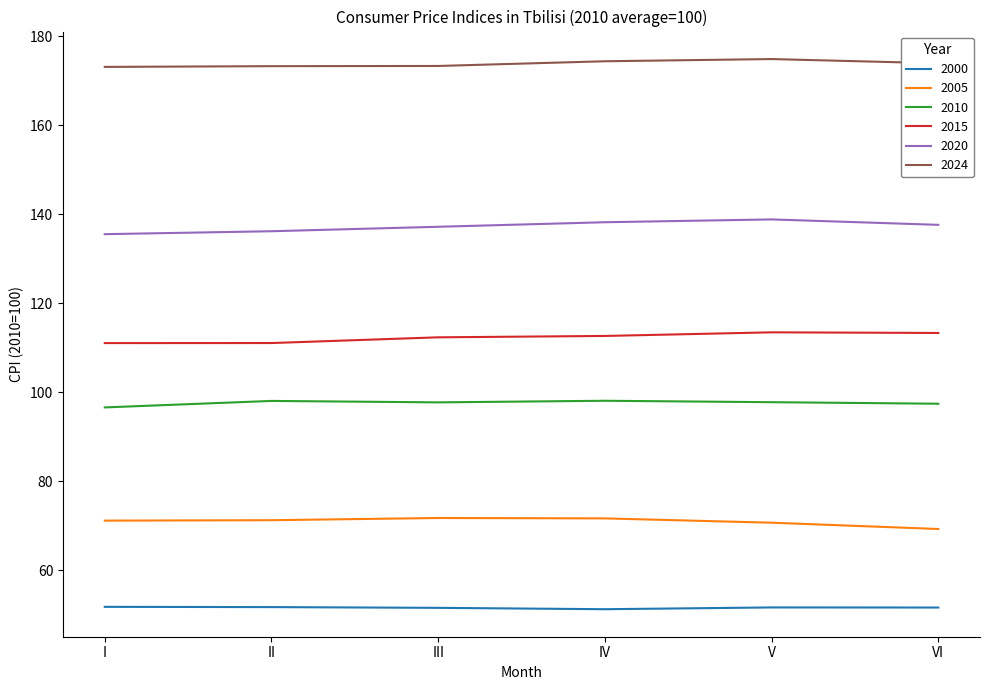

What is the lowest value of the 2015 series?

111.0